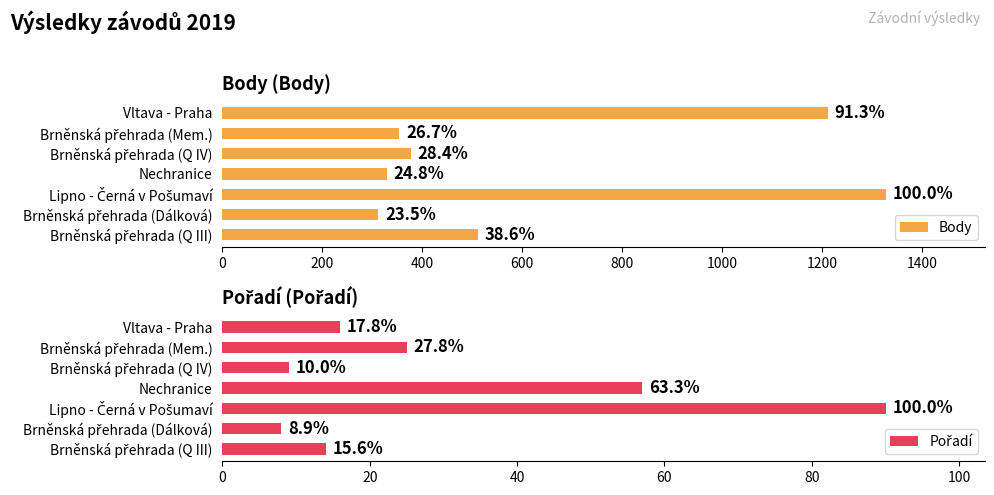

How many series are shown in this chart?

2